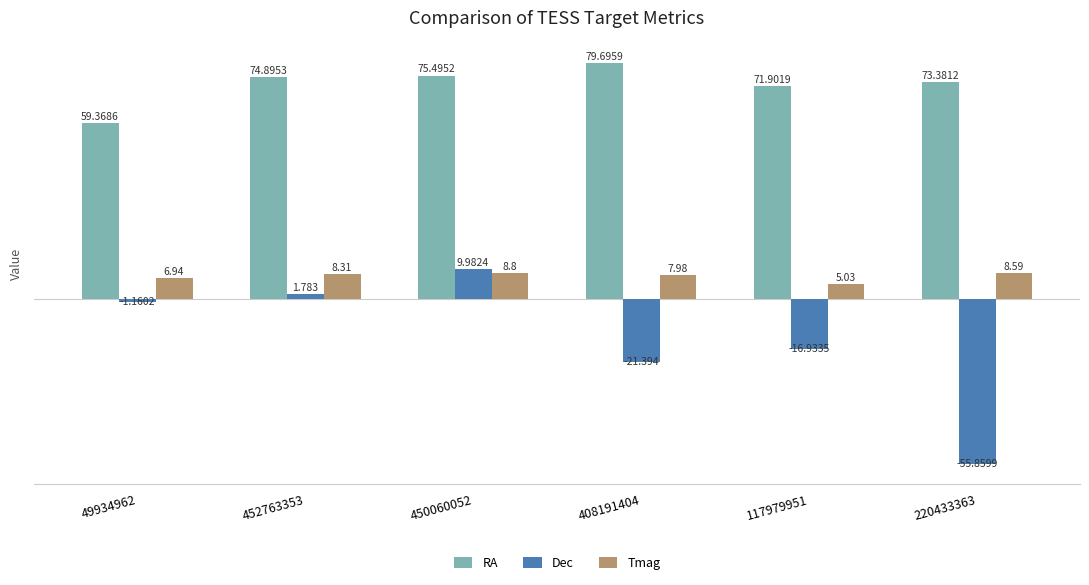

At how many categories does at least one series exceed 32?

6